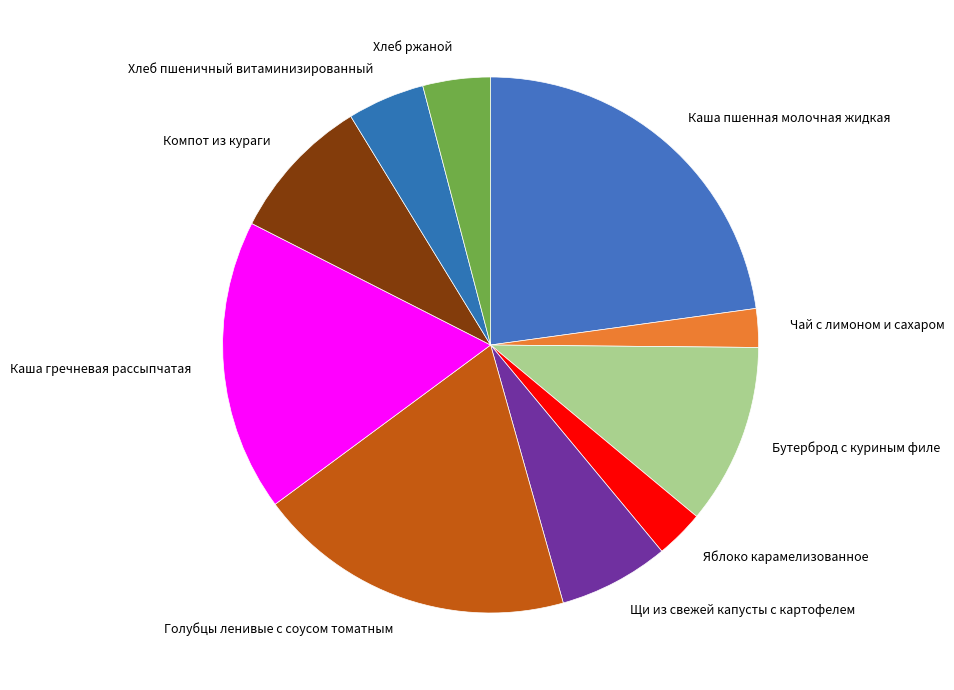

True or false: Хлеб пшеничный витаминизированный accounts for 5% of the total.

True